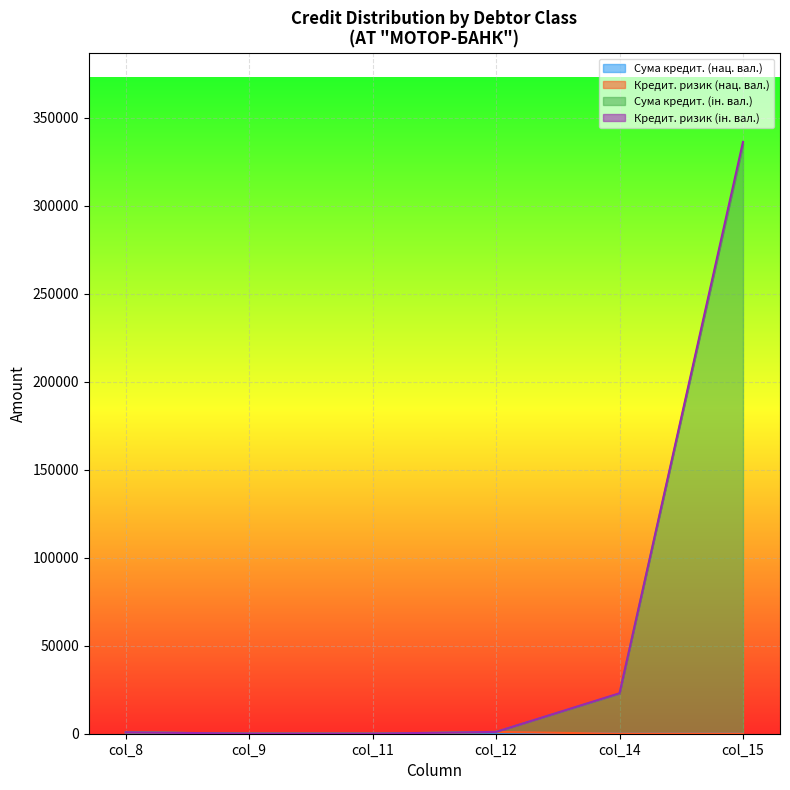

At which category is the sum across all series the highest?

col_15